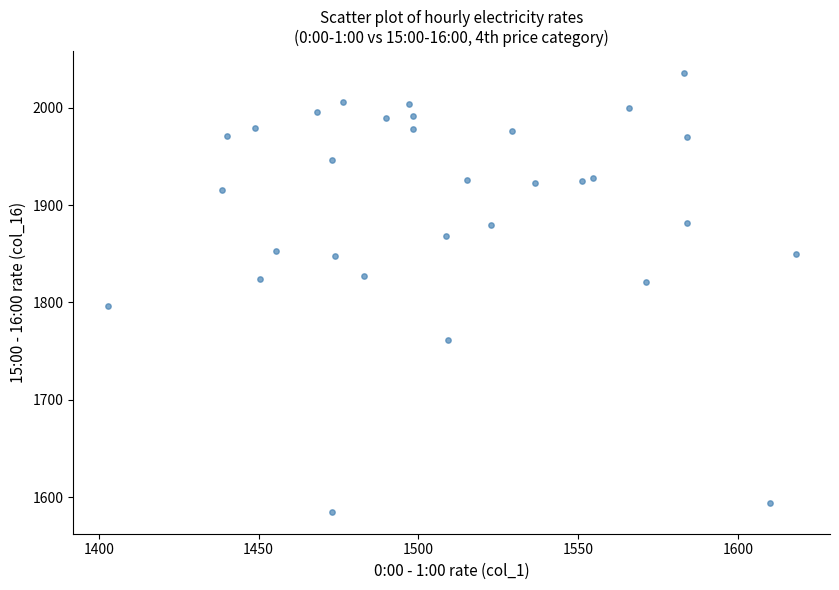

What is the range of X values (max minus min)?

215.2